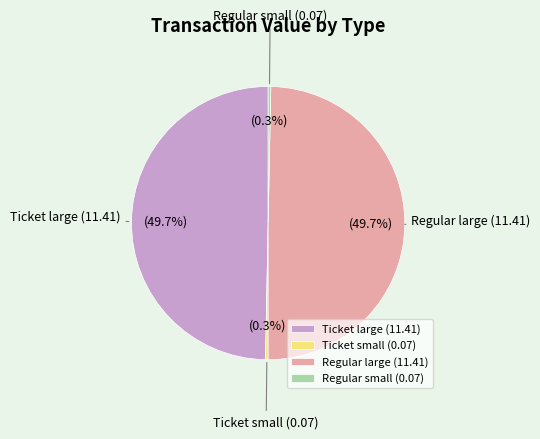

Which has a higher value, Regular large (11.41) or Ticket small (0.07)?

Regular large (11.41)